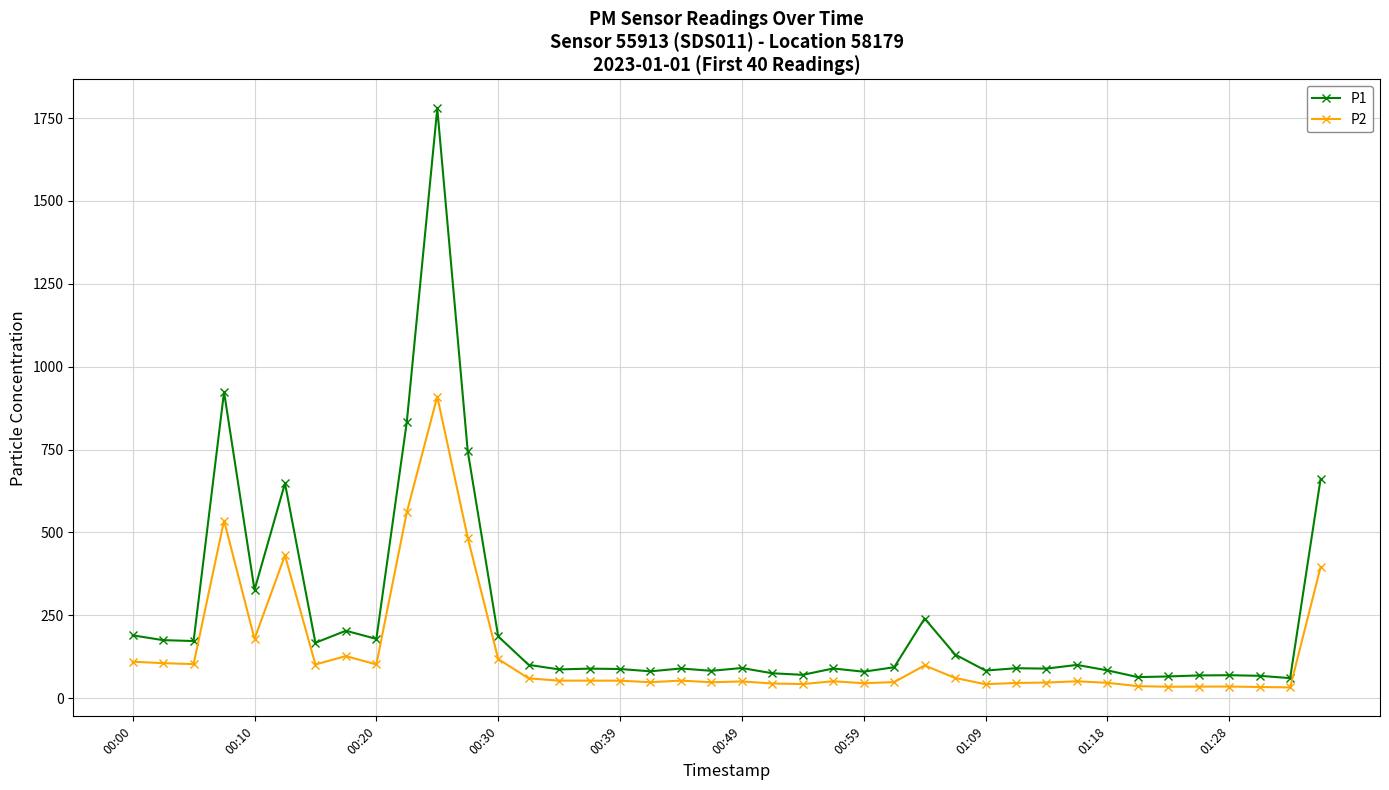

True or false: P2 has more than 0 points higher than both neighbors.

True